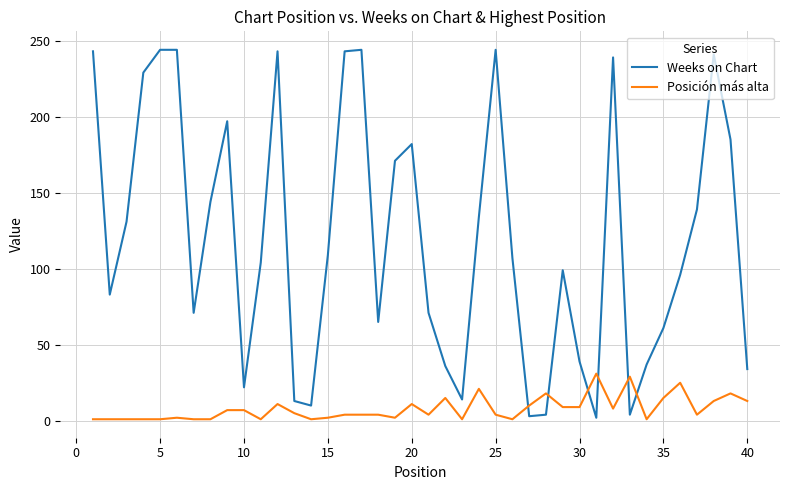

How many times do Weeks on Chart and Posición más alta cross each other?

6